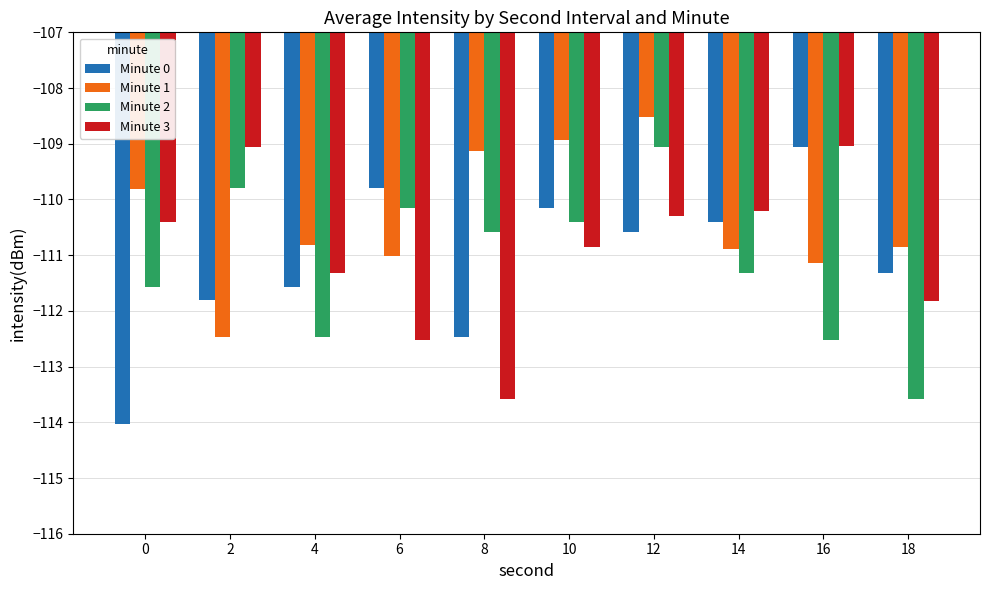

Rank the series at 10 from highest to lowest value.

Minute 1, Minute 0, Minute 2, Minute 3